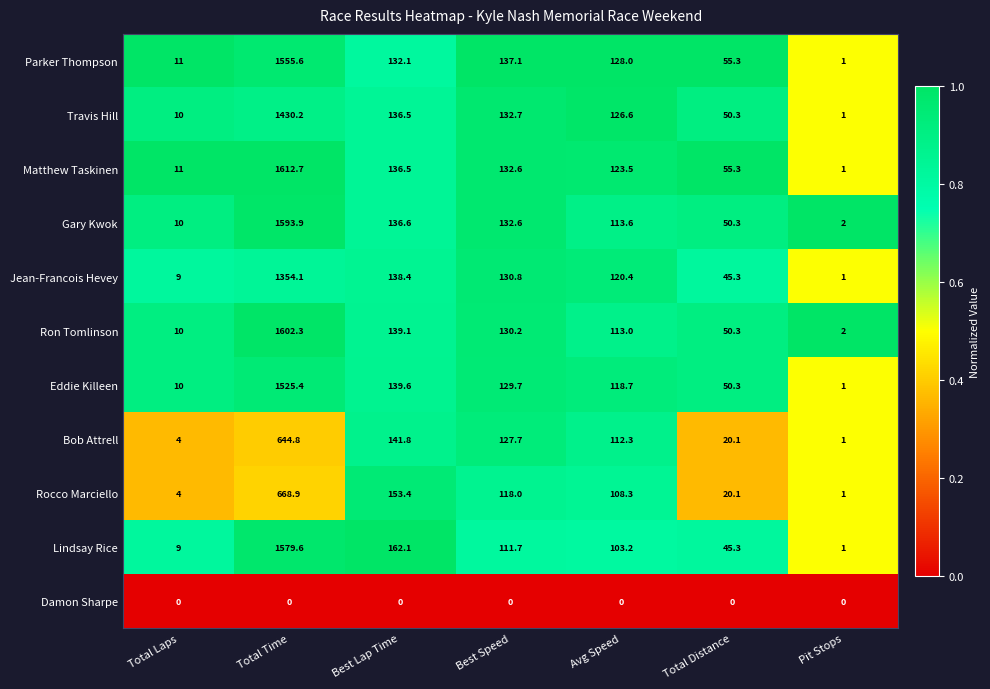

How many data points does each series have?

7